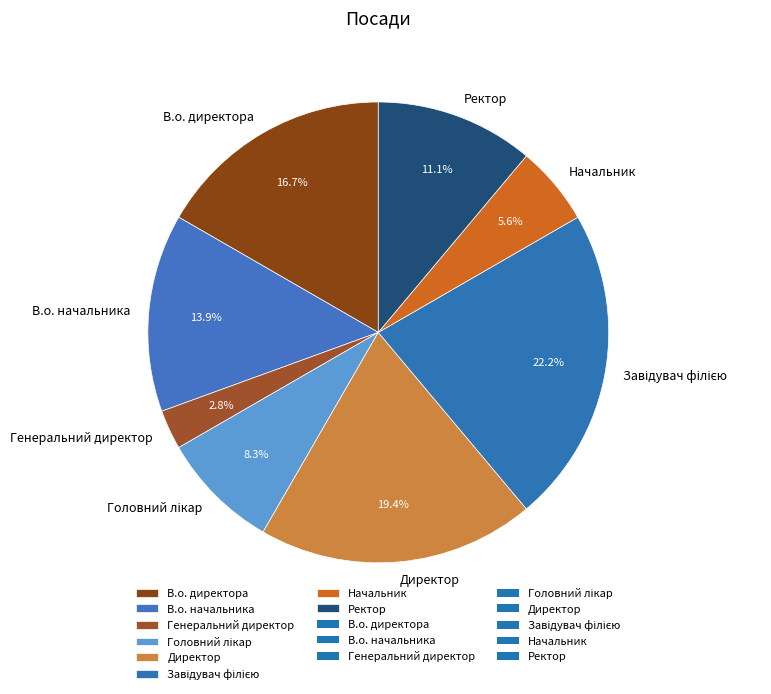

Do Начальник and В.о. директора together represent more than half of the pie?

No